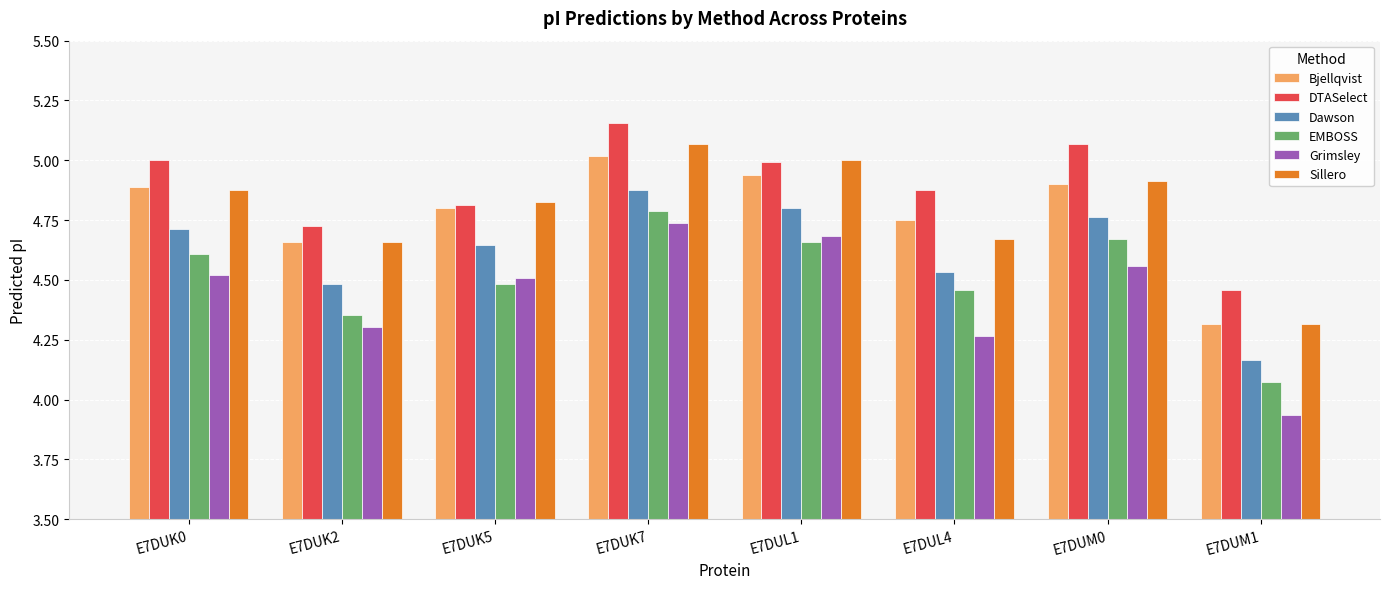

The value of Grimsley at E7DUK0 is 4.5. True or false?

True